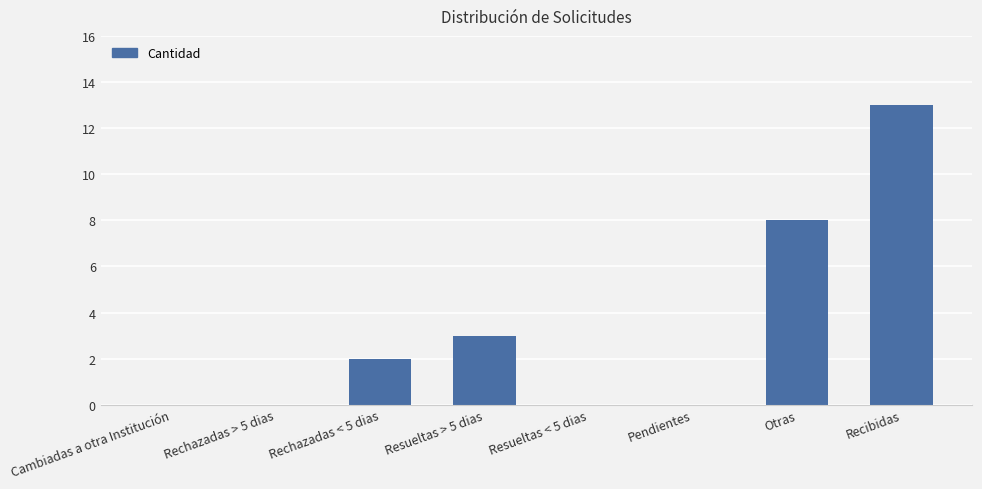

Where is the data nearest to the value 6?

Otras